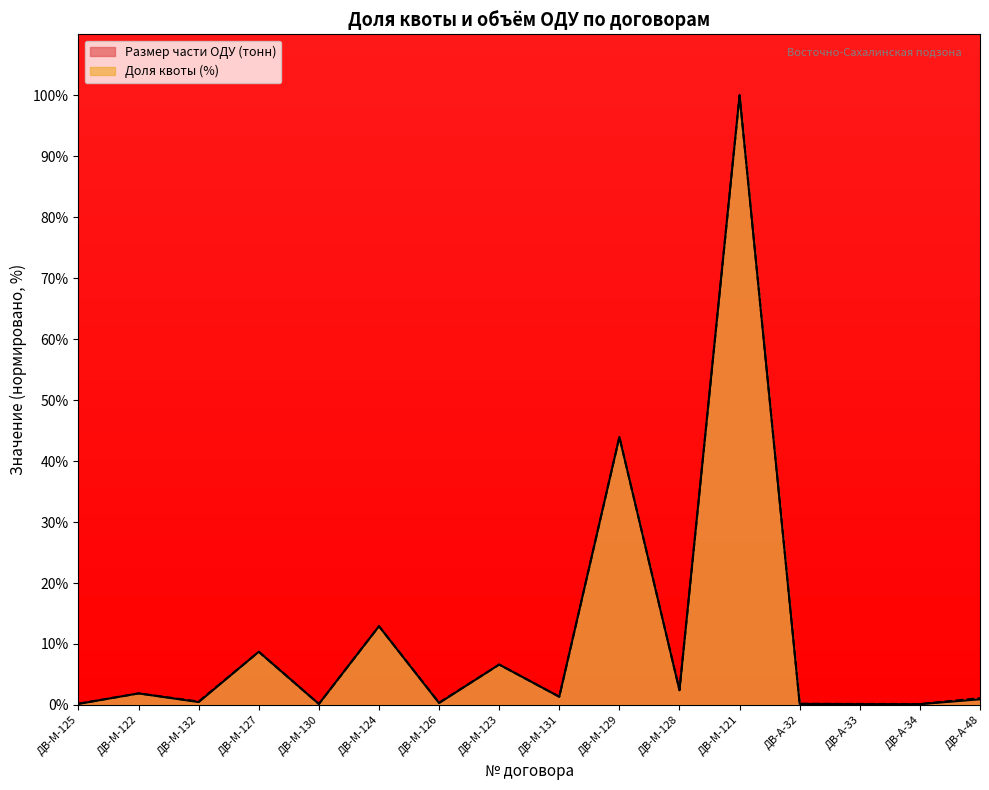

What position from the right is ДВ-М-124?

11